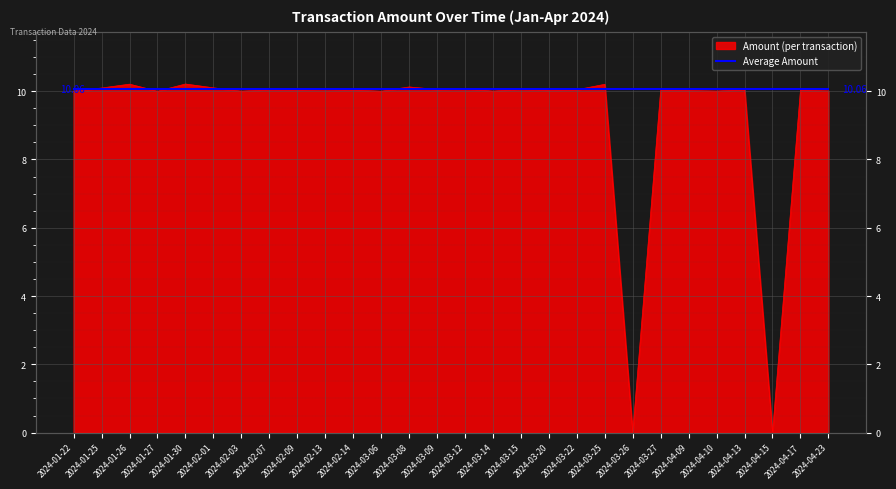

How many positive values are there?

26